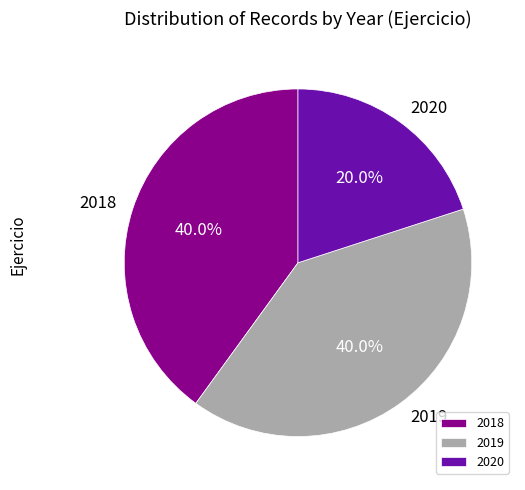

Which slice is the smallest?

2020